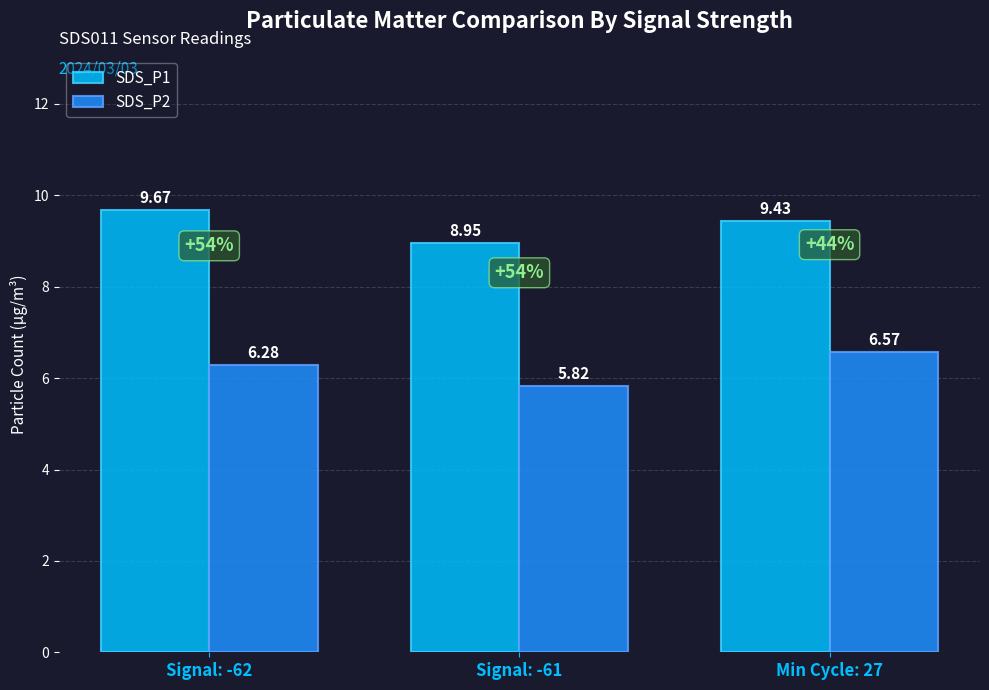

Which series has the largest range (max minus min)?

SDS_P2